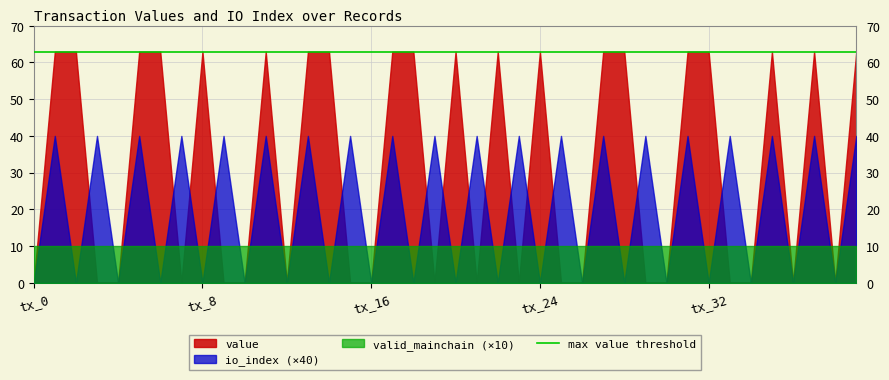

Rank the series by their maximum value, from lowest to highest.

valid_mainchain (×10), io_index (×40), value